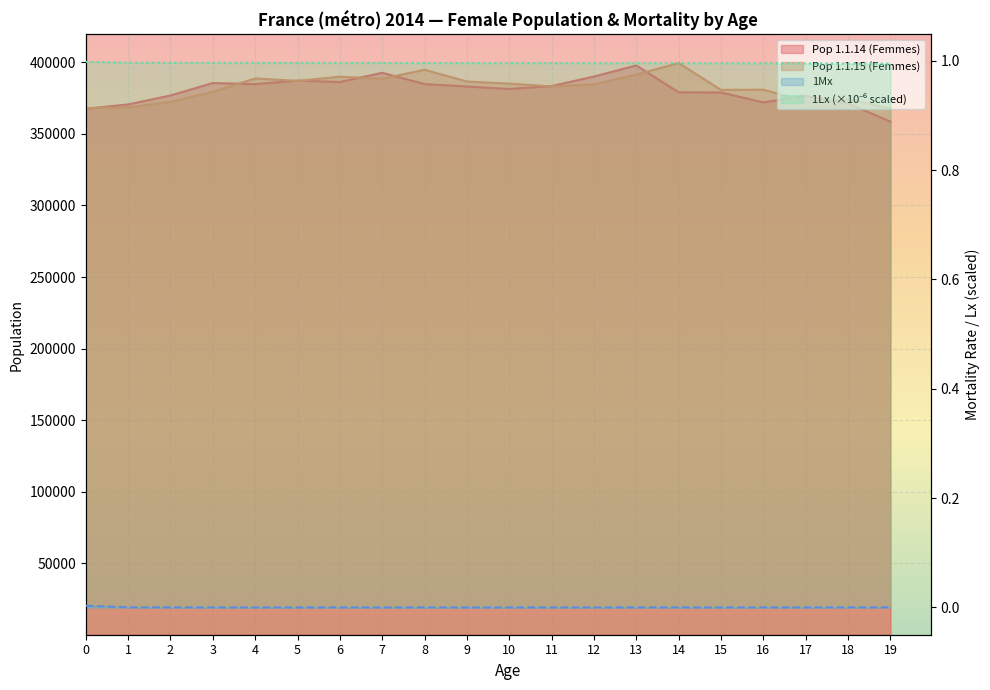

True or false: Pop 1.1.15 (Femmes) and 1Lx intersect in this chart.

False